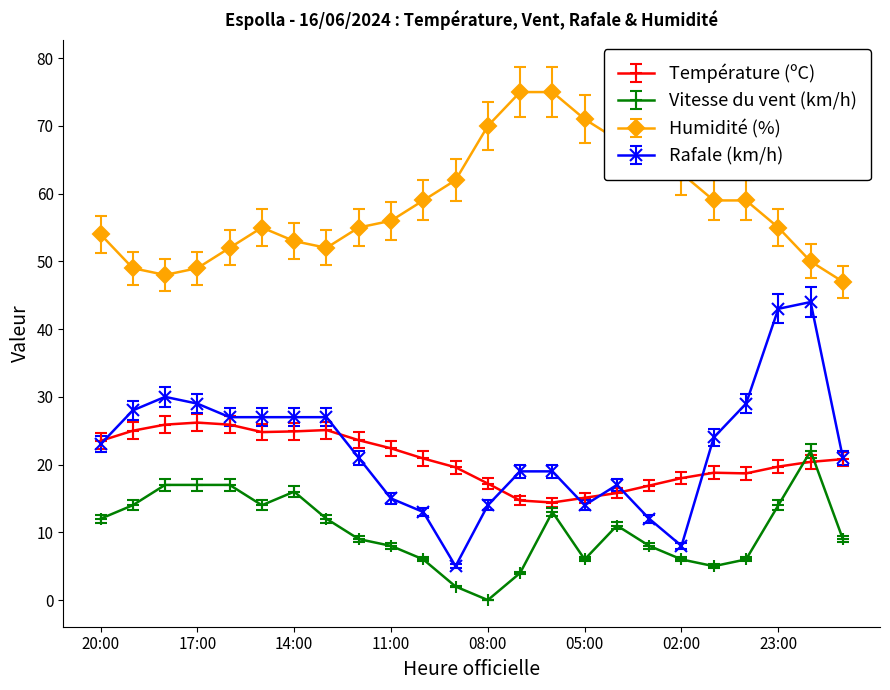

What is the value of the Rafale (km/h) point at the 6th from the left?

27.0